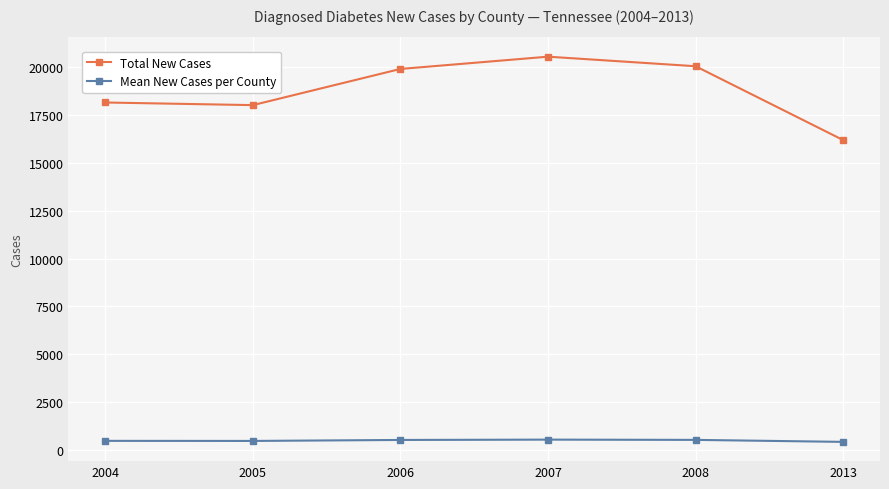

True or false: Mean New Cases per County and Total New Cases intersect in this chart.

False